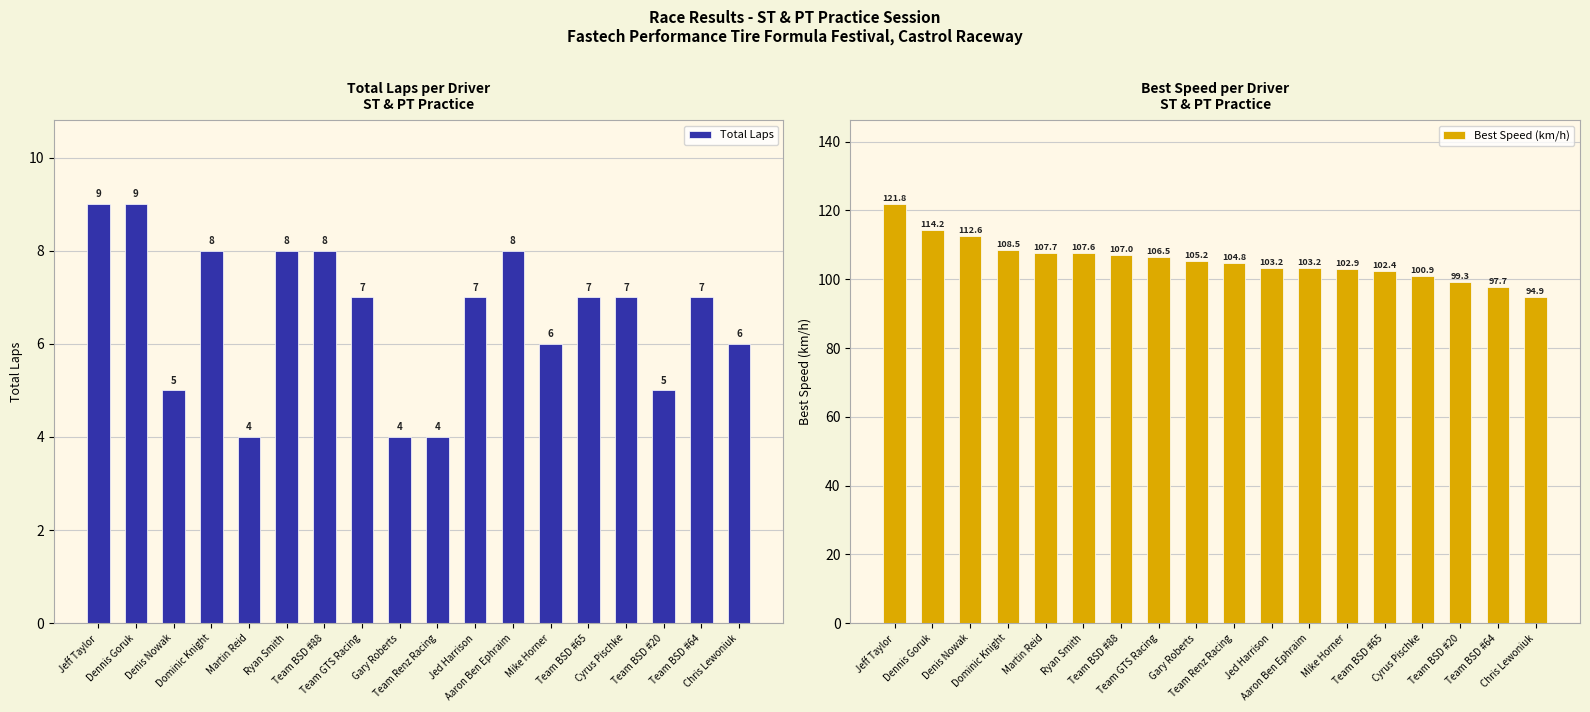

Reading right to left, list all the values displayed in this chart.

Total Laps: Chris Lewoniuk=6.0	Team BSD #64=7.0	Team BSD #20=5.0	Cyrus Pischke=7.0	Team BSD #65=7.0	Mike Horner=6.0	Aaron Ben Ephraim=8.0	Jed Harrison=7.0	Team Renz Racing=4.0	Gary Roberts=4.0	Team GTS Racing=7.0	Team BSD #88=8.0	Ryan Smith=8.0	Martin Reid=4.0	Dominic Knight=8.0	Denis Nowak=5.0	Dennis Goruk=9.0	Jeff Taylor=9.0
Best Speed (km/h): Chris Lewoniuk=94.9	Team BSD #64=97.7	Team BSD #20=99.3	Cyrus Pischke=100.9	Team BSD #65=102.4	Mike Horner=102.9	Aaron Ben Ephraim=103.2	Jed Harrison=103.2	Team Renz Racing=104.8	Gary Roberts=105.2	Team GTS Racing=106.5	Team BSD #88=107.0	Ryan Smith=107.6	Martin Reid=107.7	Dominic Knight=108.5	Denis Nowak=112.6	Dennis Goruk=114.2	Jeff Taylor=121.8